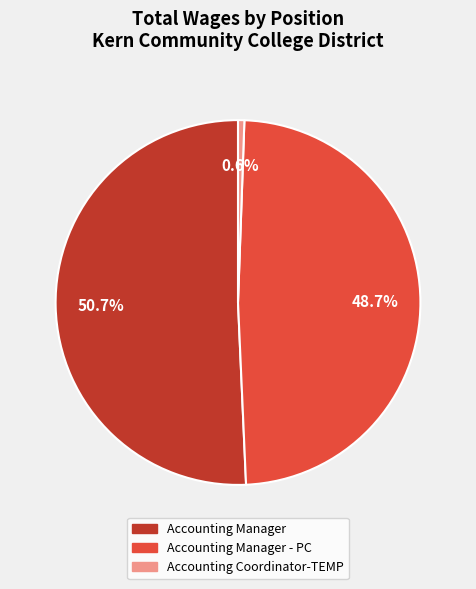

Is there any slice that represents more than half of the pie?

Yes